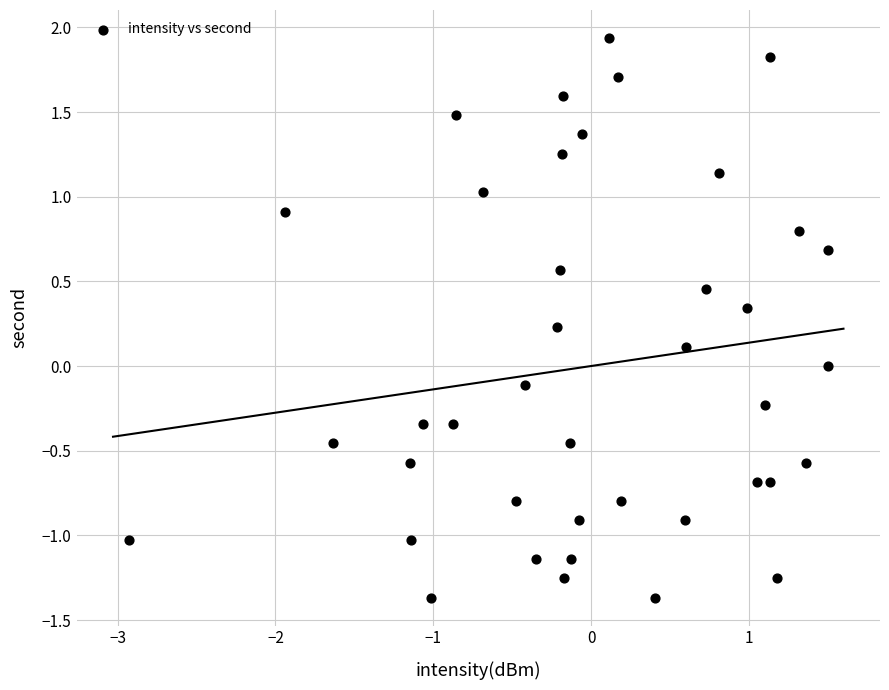

What is the range of Y values (max minus min)?

3.3